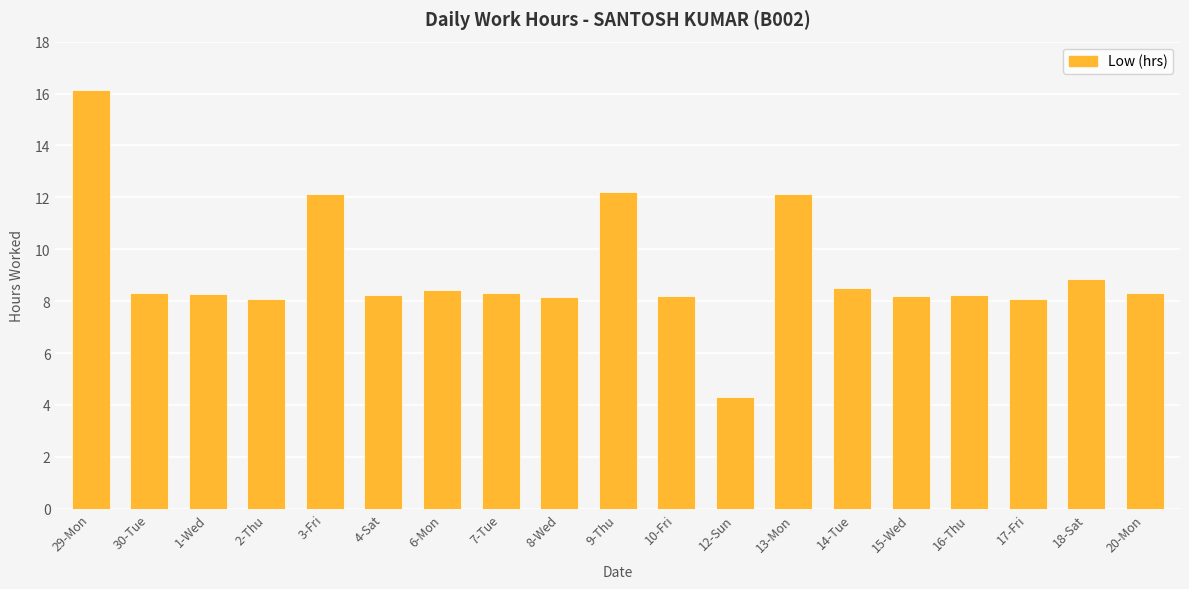

What position from the right is 15-Wed?

5